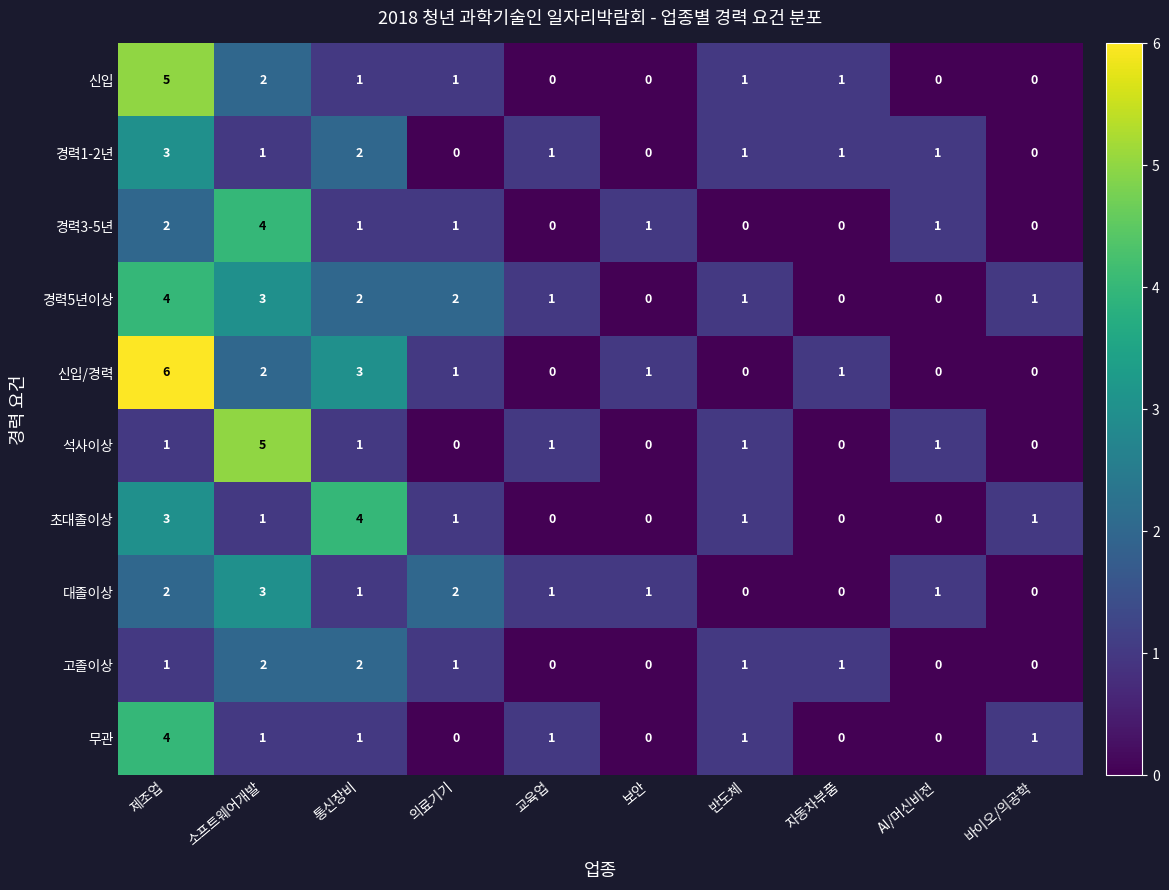

At which category is the sum across all series the highest?

제조업